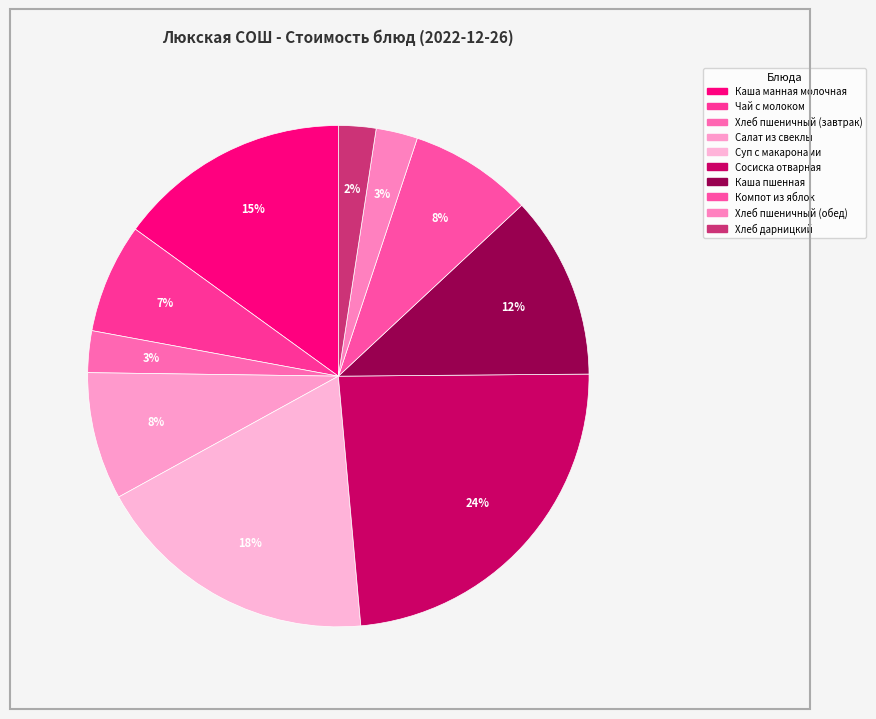

Count the number of slices in the pie.

10